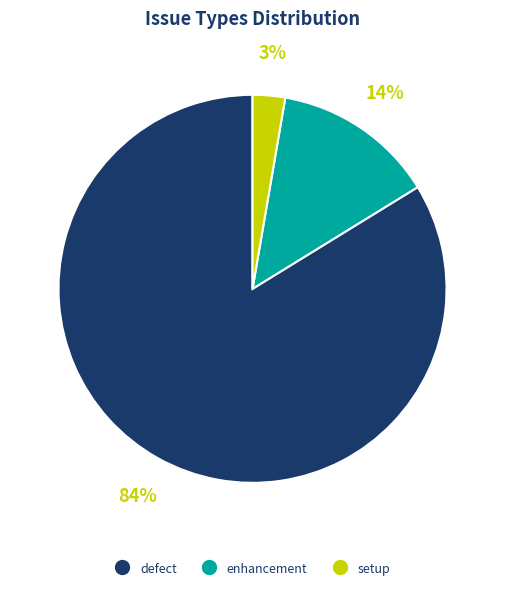

Does defect account for over 50% of the chart?

Yes